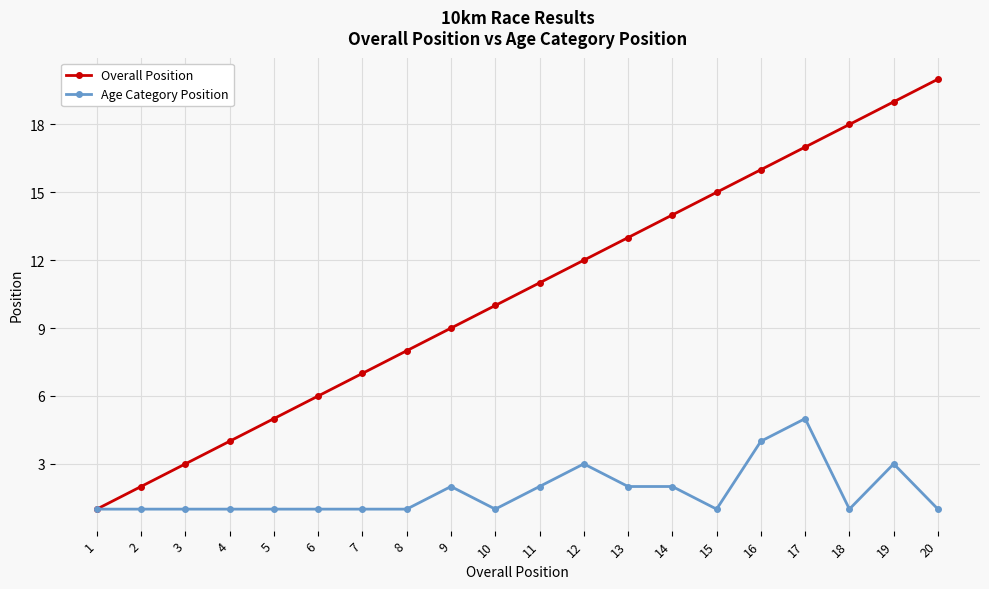

True or false: Overall Position has a value of 4 at 15.

False